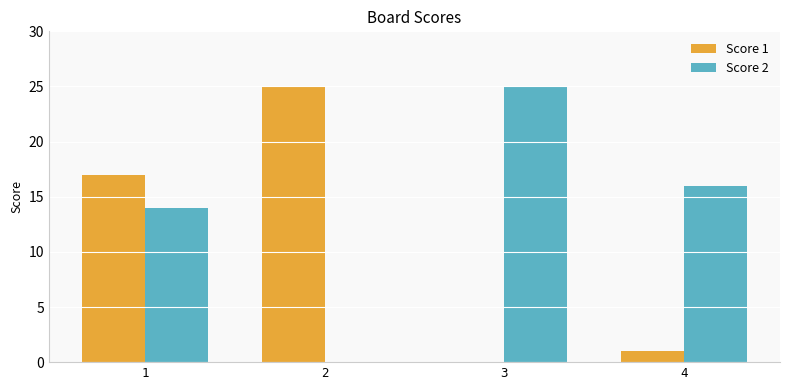

Is the value of Score 1 at 1 greater than the value of Score 2 at 4?

Yes